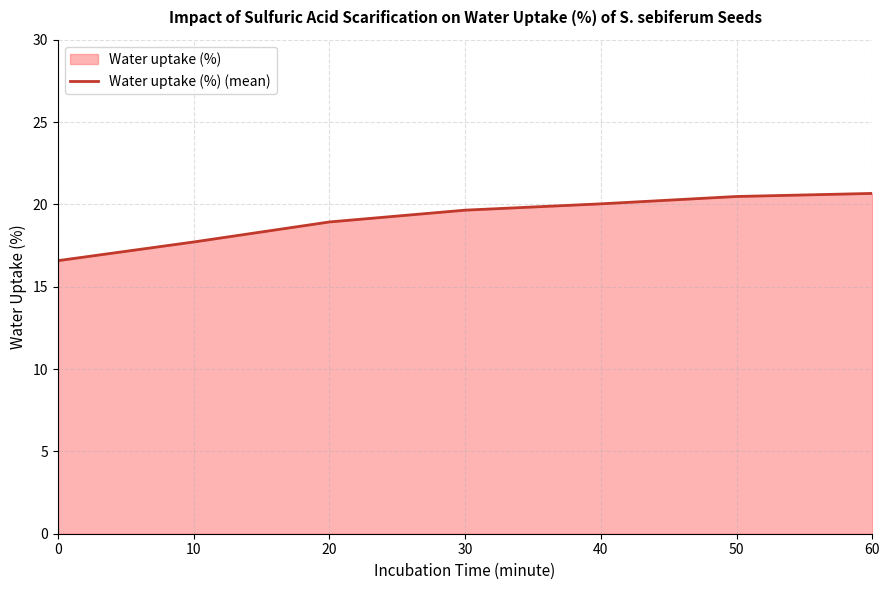

The chart shows a value of 33.4 at 20. True or false?

False